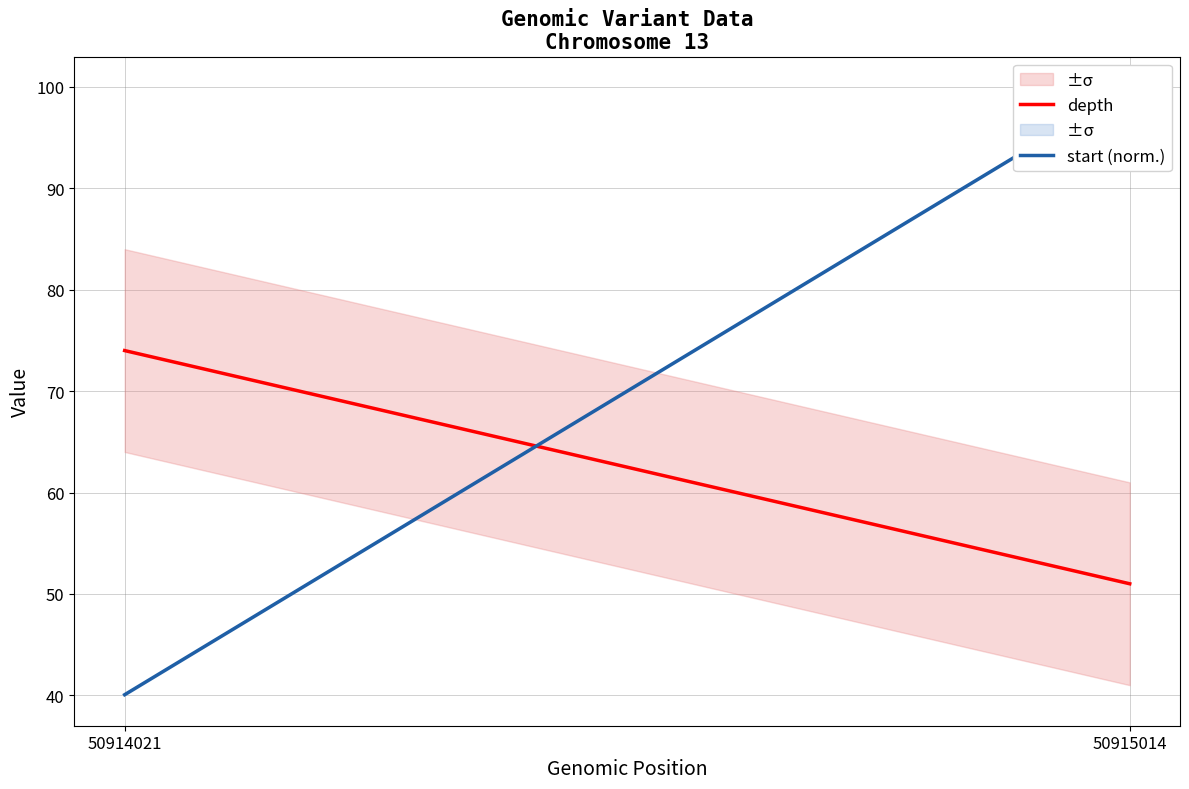

At how many categories does at least one series exceed 42?

2